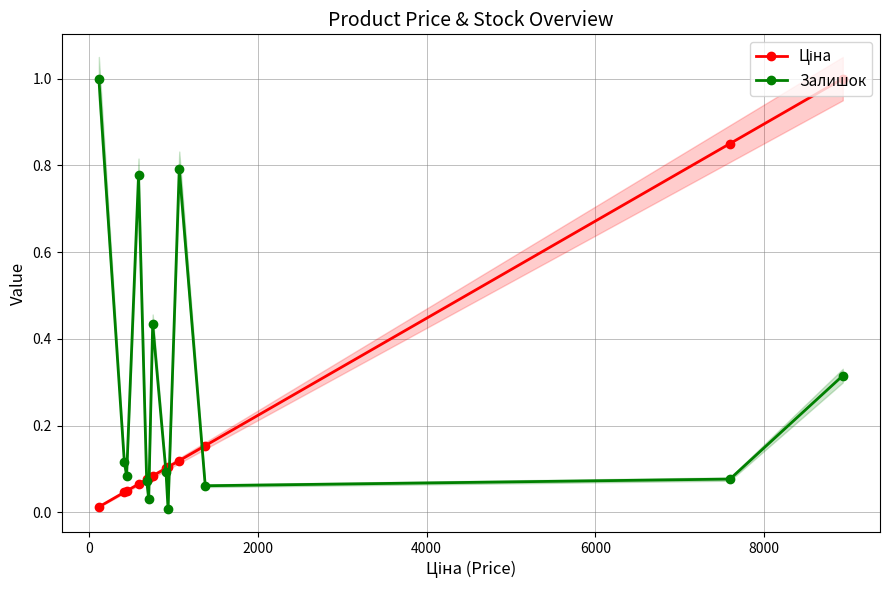

What is the difference between the second highest and second lowest values in the Ціна series?

0.8